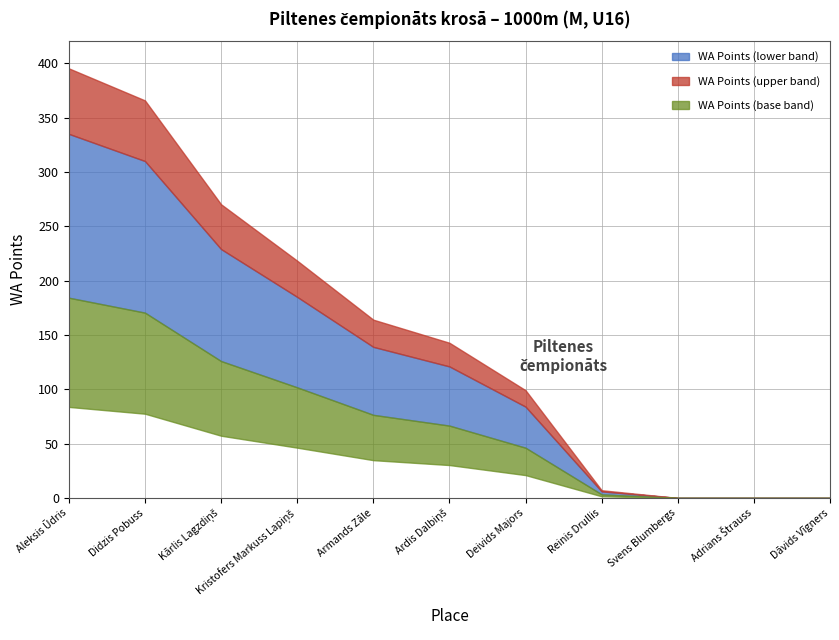

What is the average value?

128